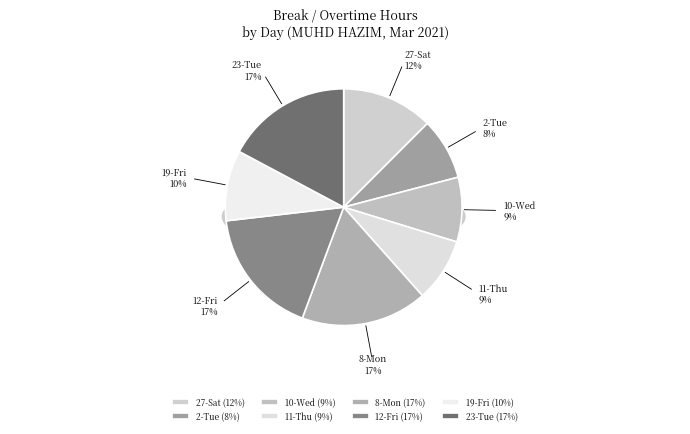

To the nearest percent, what is the difference between the largest and smallest slice percentages?

9%